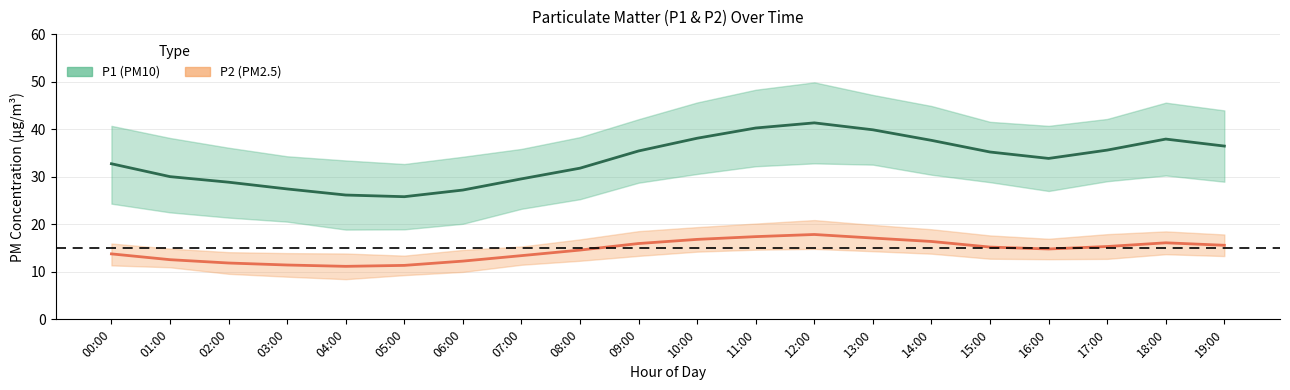

What is the value of the P1 point at the 19th from the left?

37.9